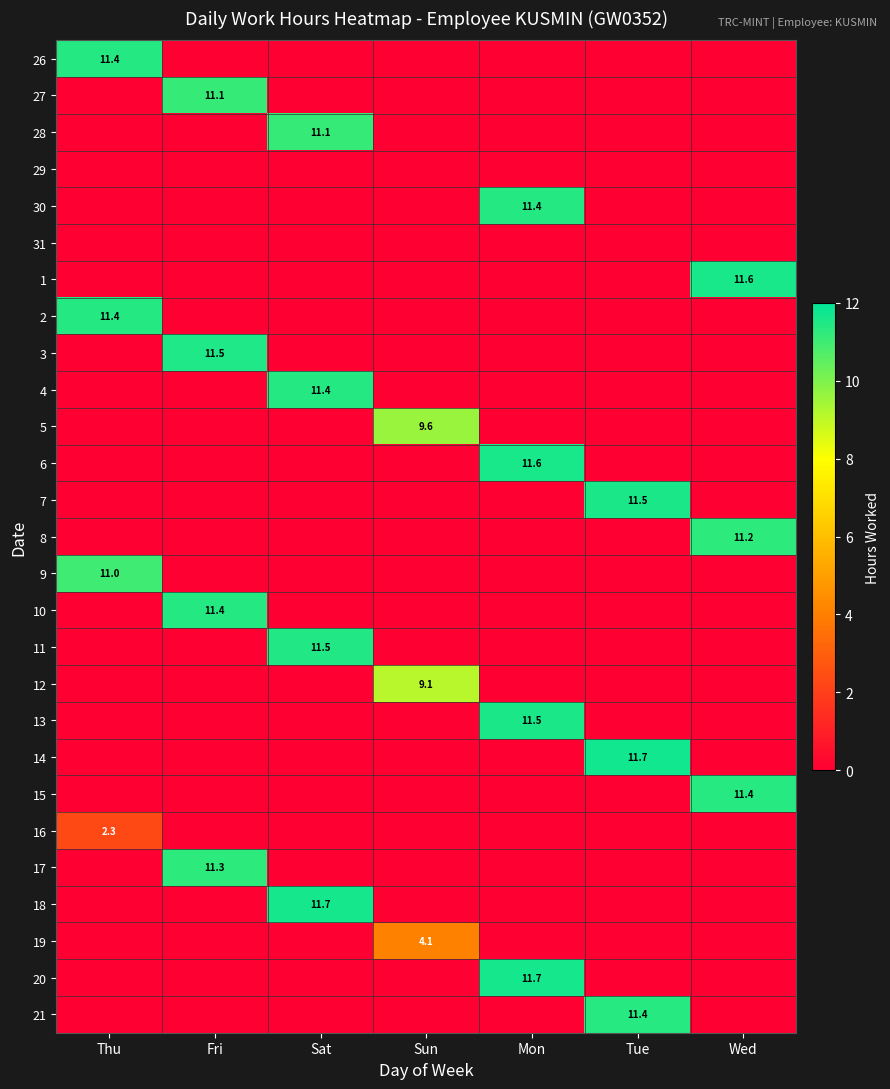

What is the greatest value displayed?

11.7